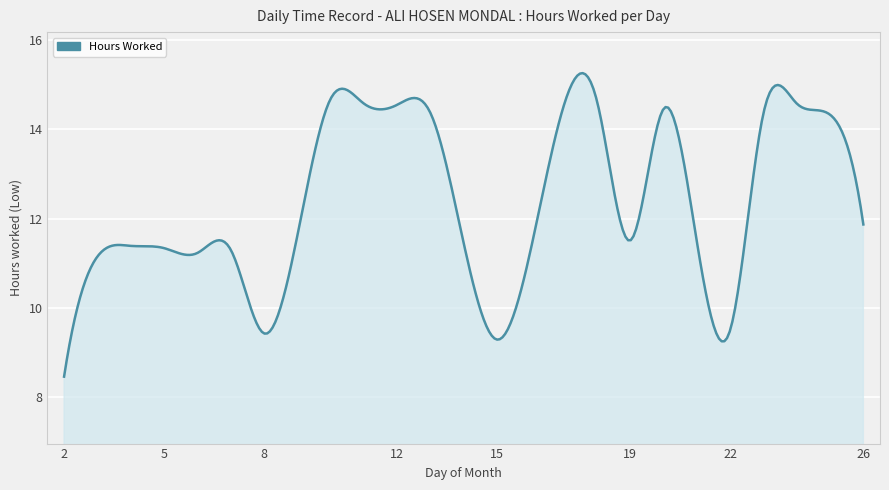

What is the smallest value displayed?

8.5